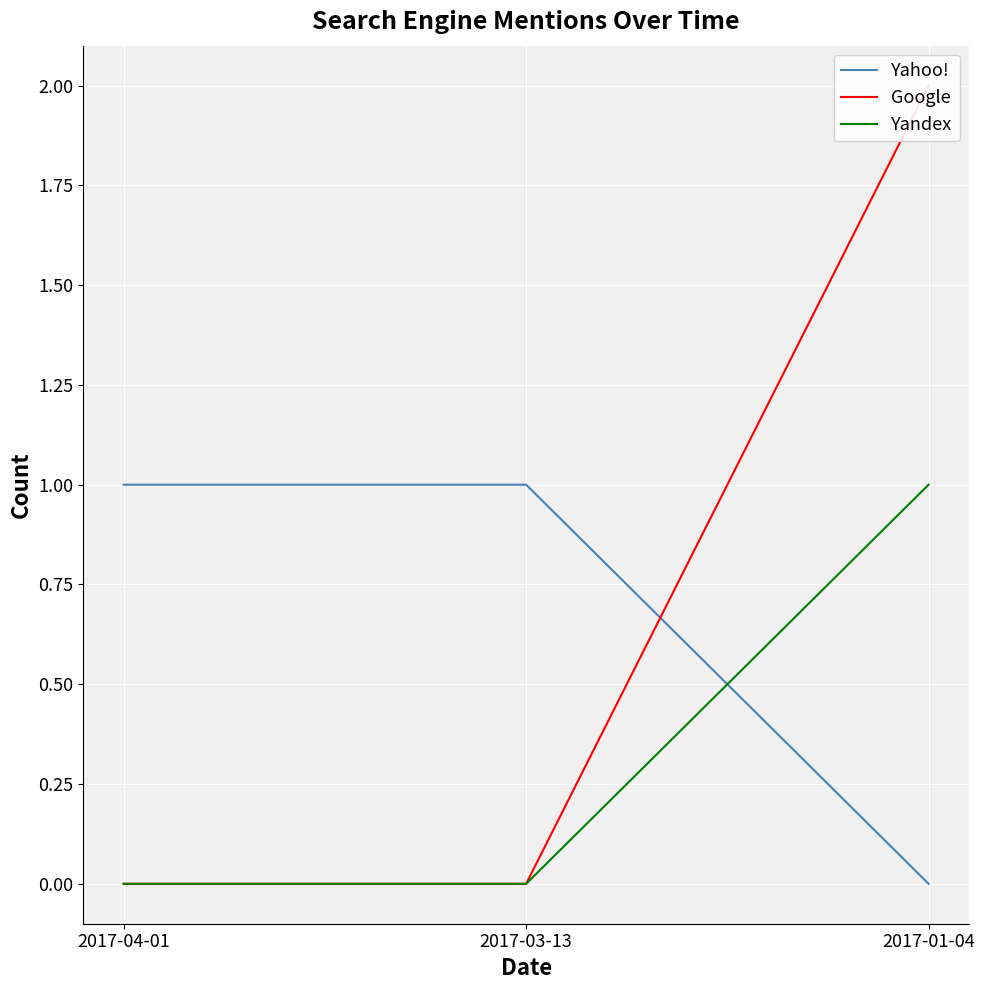

Rank the series at 2017-04-01 from highest to lowest value.

Yahoo!, Google, Yandex